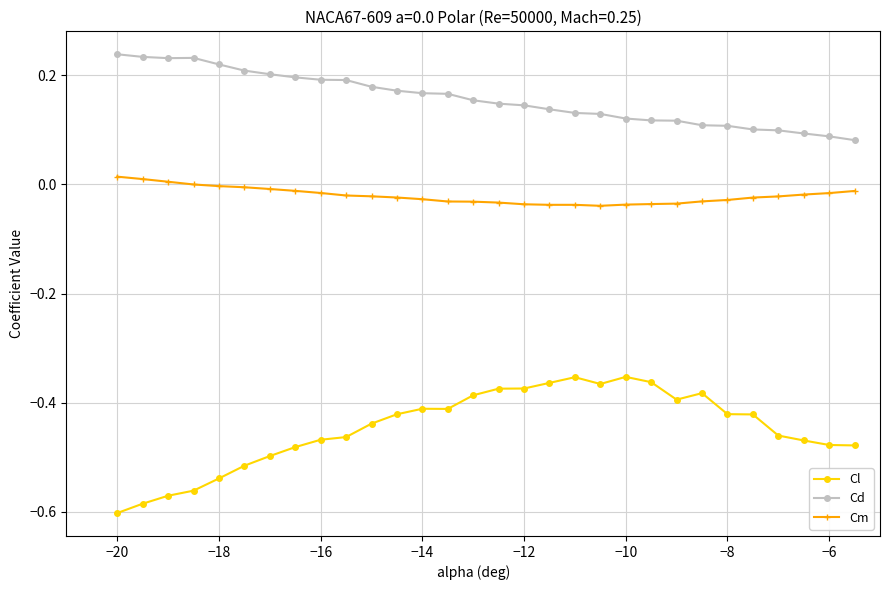

True or false: Cd has more than 0 interior local peaks.

True